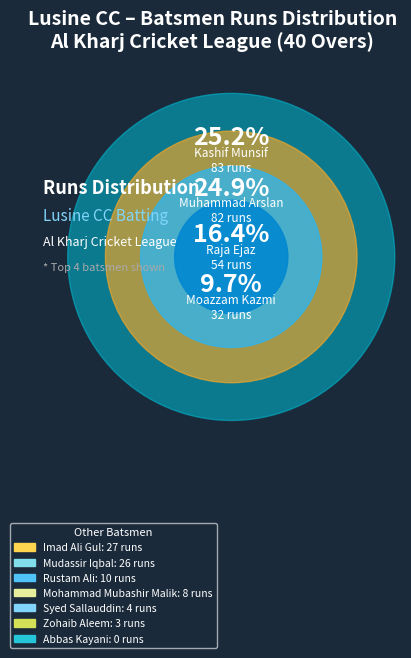

To the nearest percent, what is the average slice percentage?

9%